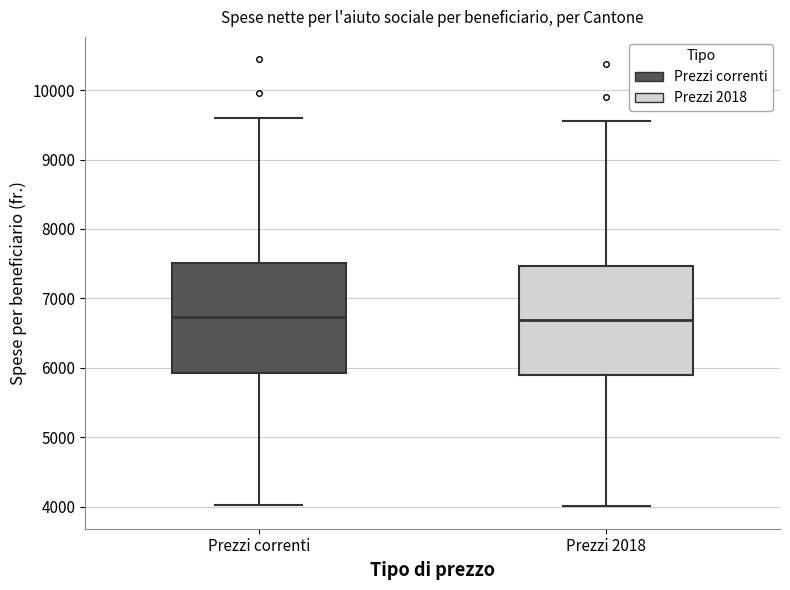

Where does the upper whisker of the box for Prezzi correnti end on the y-axis? The values are not printed on the chart, so give them approximately, as read against the axis.

9600